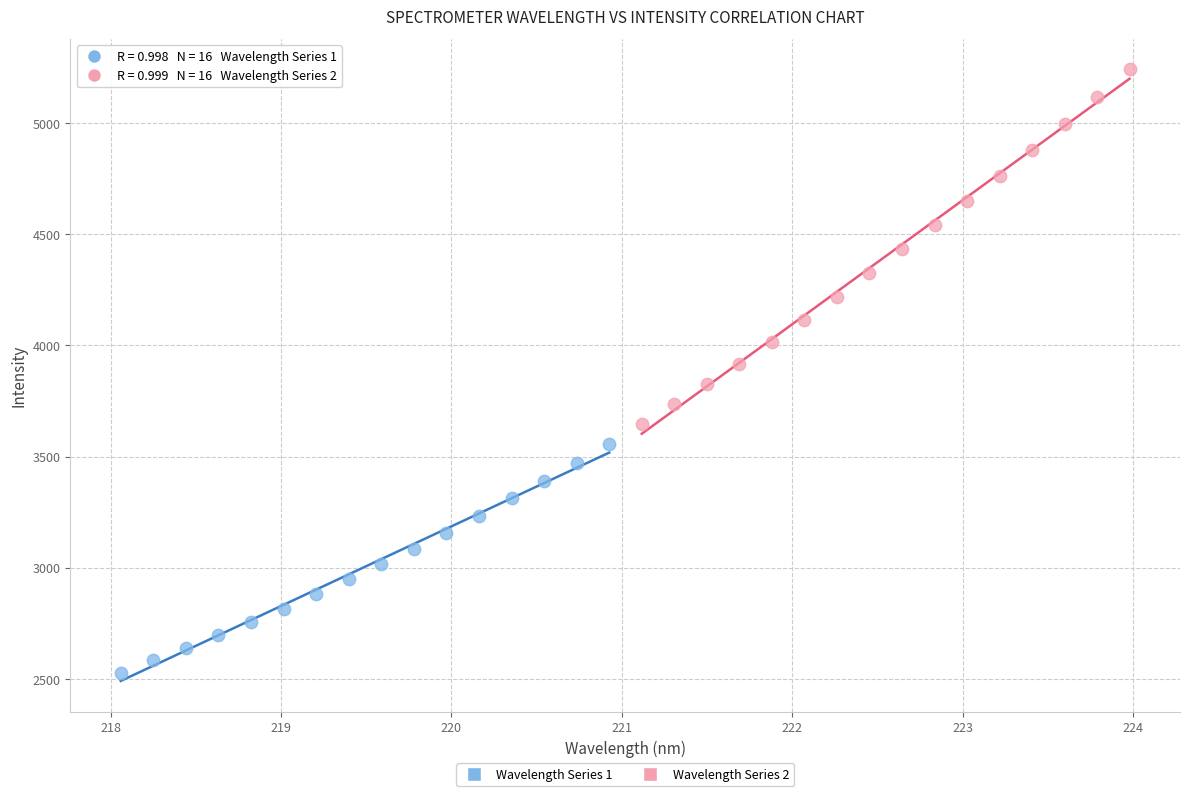

Which series has the widest spread of Y values?

Wavelength Series 2